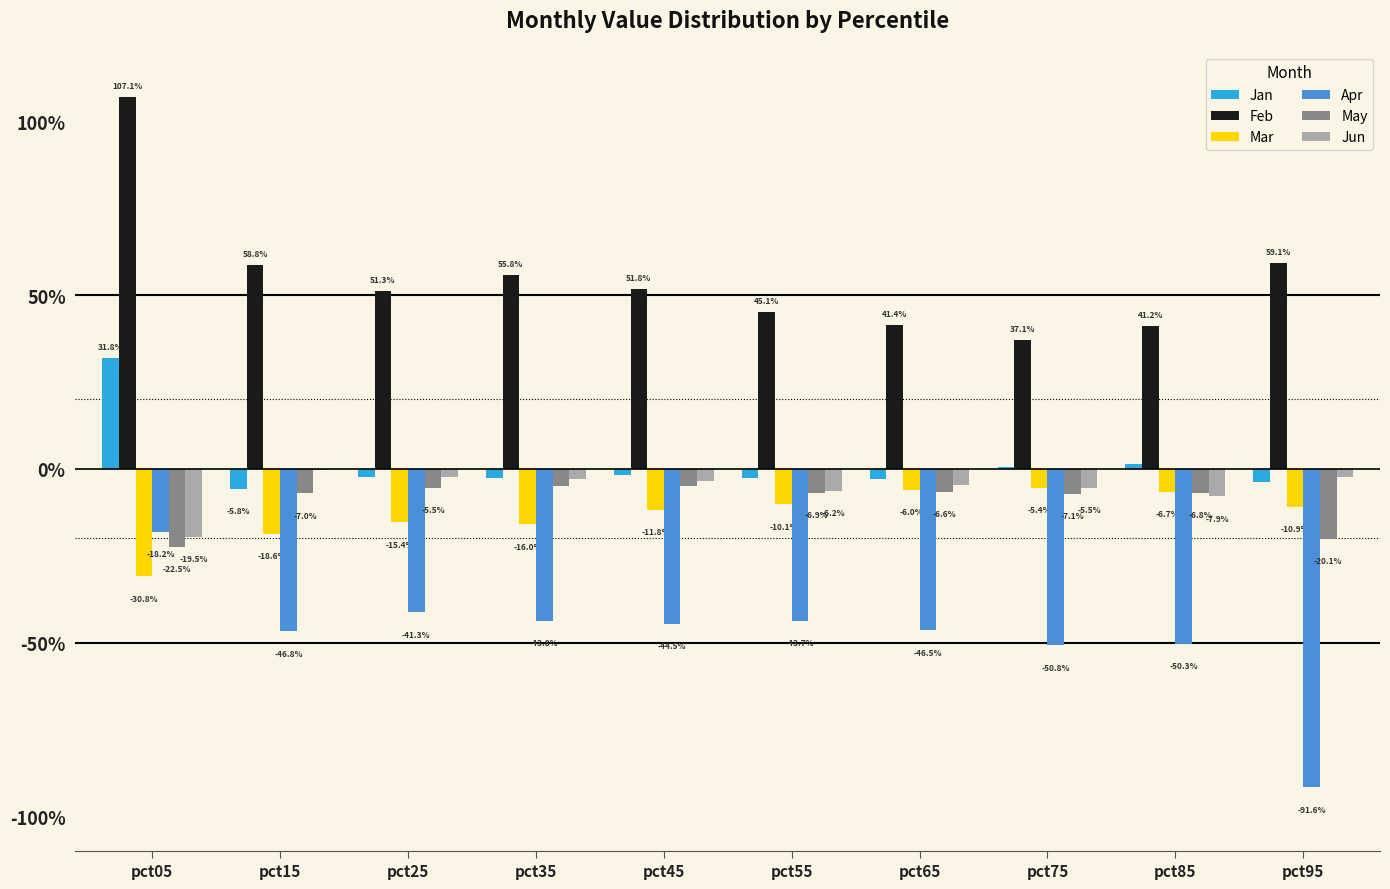

Are the bars grouped side by side (vs. stacked)?

Yes